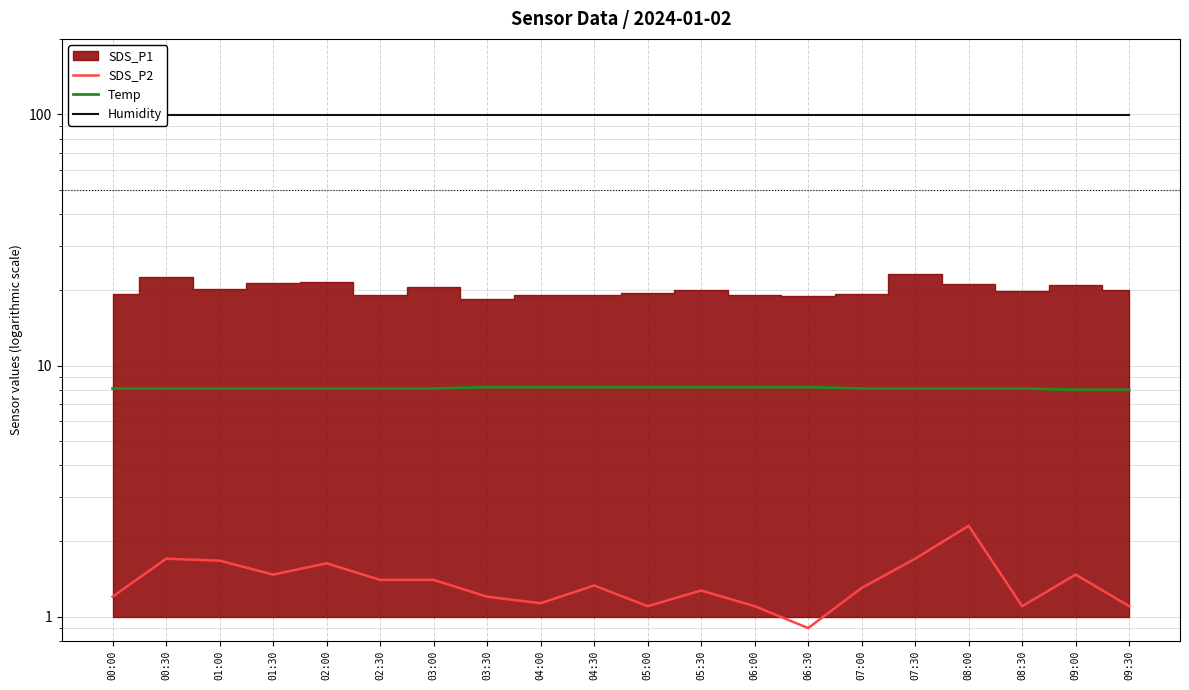

Is it true that Temp equals 3.0 at 02:00?

False